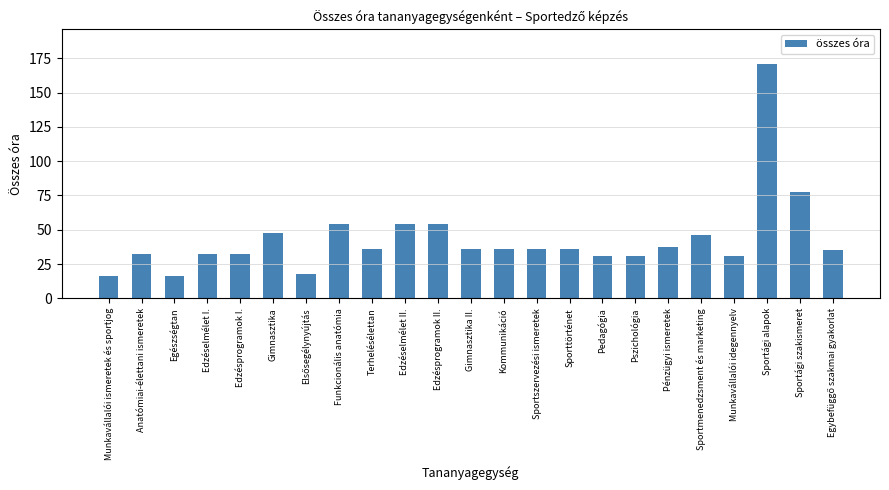

At which category does the chart reach its peak across all series?

Sportági alapok